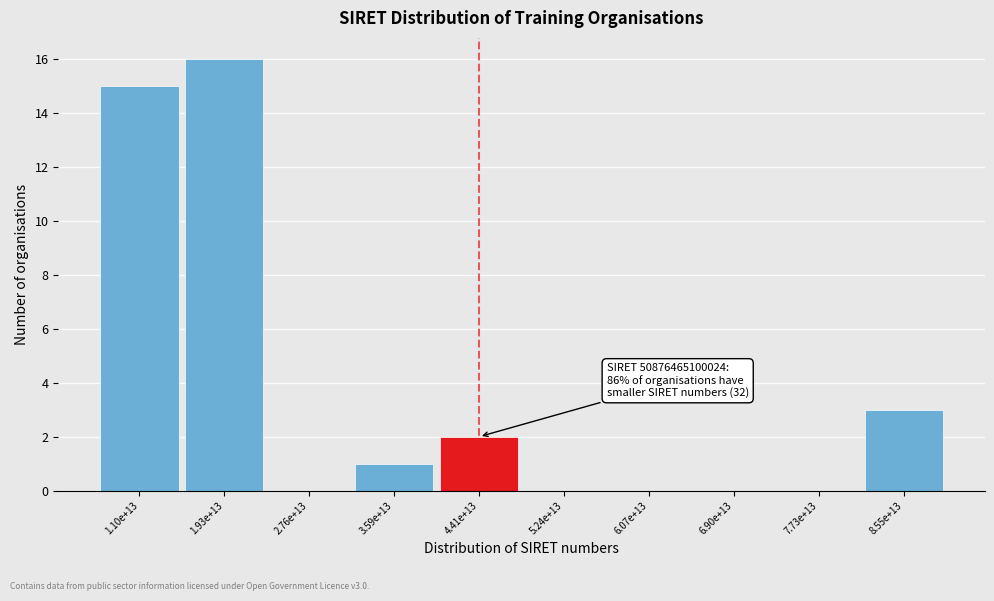

Reading right to left, what are all the values shown in this chart?

8.55e+13=3	7.73e+13=0	6.90e+13=0	6.07e+13=0	5.24e+13=0	4.41e+13=2	3.59e+13=1	2.76e+13=0	1.93e+13=16	1.10e+13=15